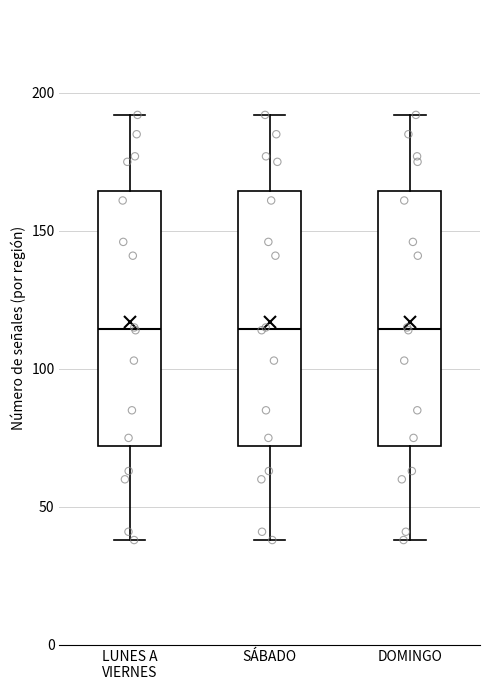

Where is the lower edge of the box for DOMINGO on the y-axis? The values are not printed on the chart, so give them approximately, as read against the axis.

70